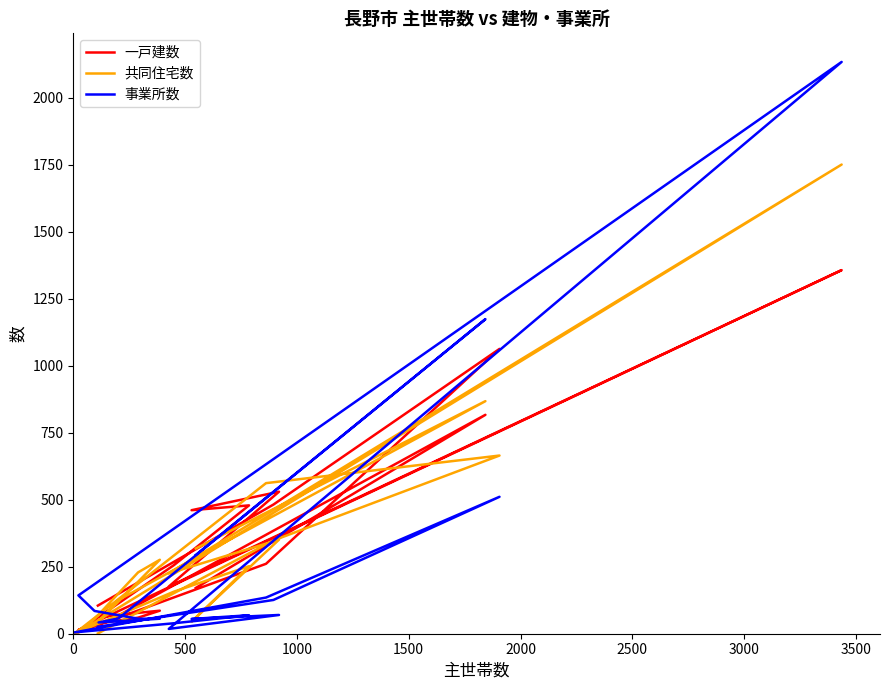

Reading left to right, list all the values displayed in this chart.

一戸建数: 105	482	1063	261	0	256	479	461	530	176	1357	14	36	60	86	63	68	817	171
共同住宅数: 1	348	665	562	0	157	252	45	351	225	1751	5	55	229	276	45	126	868	318
事業所数: 26	126	511	135	5	39	69	55	70	18	2134	143	85	56	56	42	57	1174	294